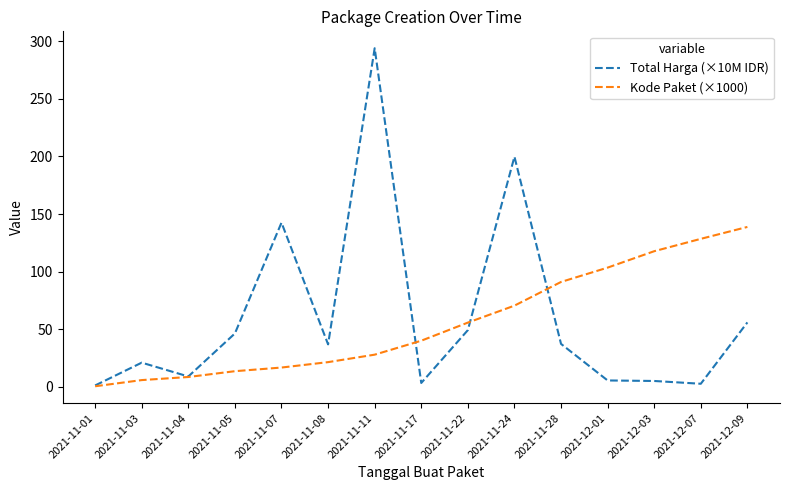

In Total Harga (×10M IDR), how many points are lower than both neighbors (excluding endpoints)?

4